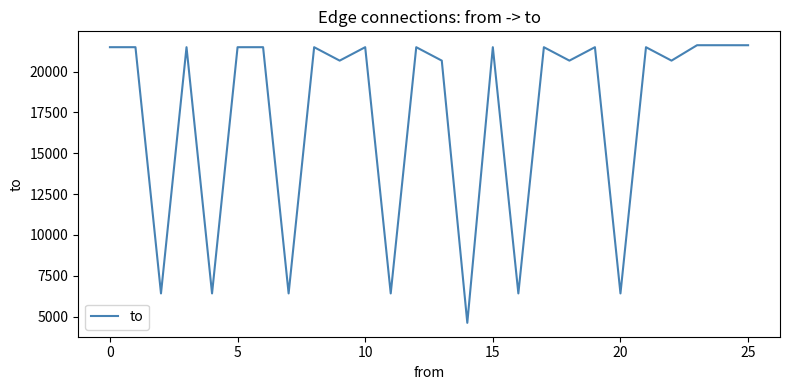

What is the maximum value shown in the chart?

21610